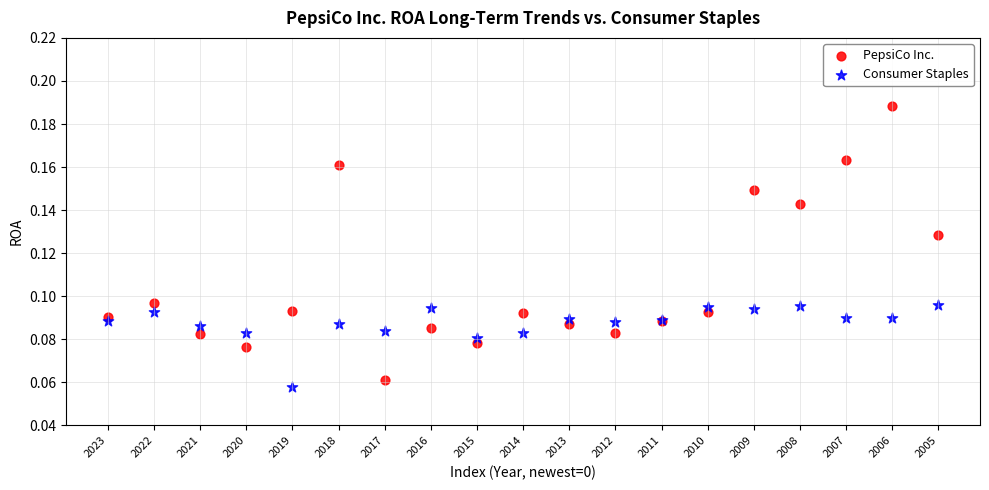

Which series reaches the maximum Y coordinate?

PepsiCo Inc.